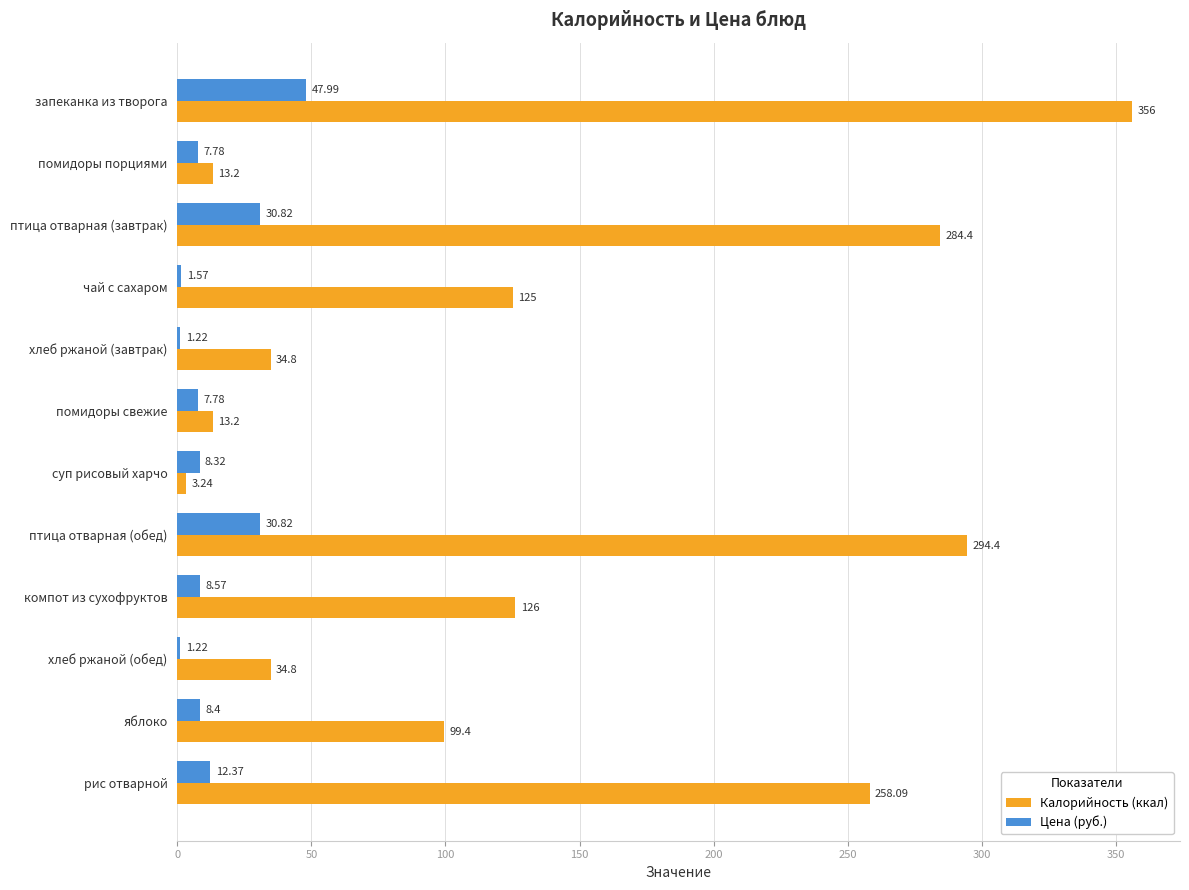

How many values in the Калорийность (ккал) series are below 125?

6